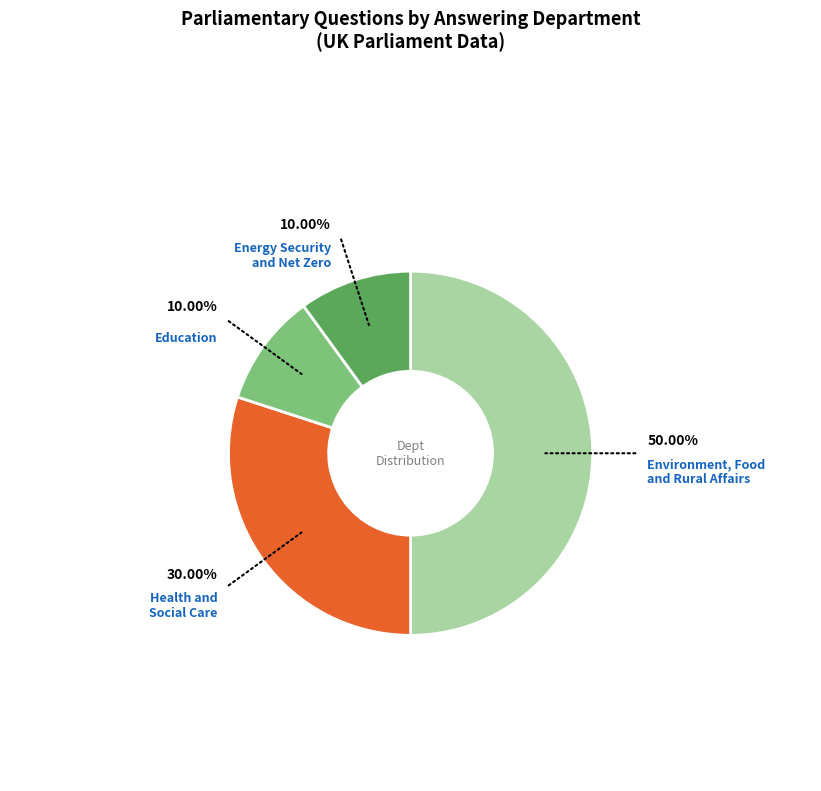

Does Health and Social Care represent more than half of the total?

No